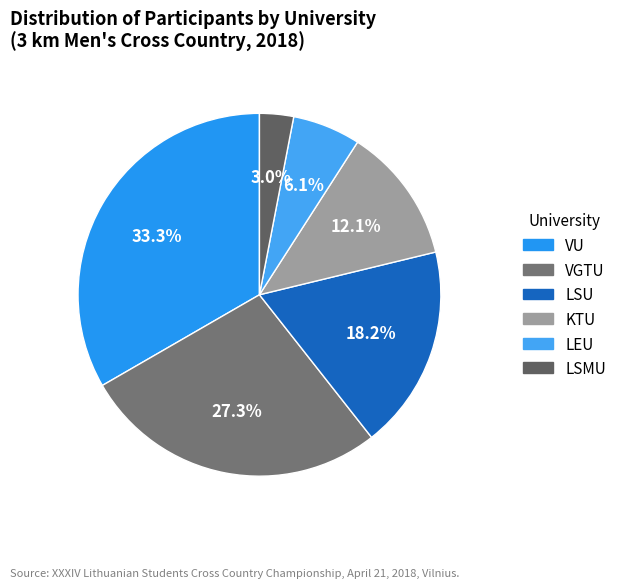

Rank the categories by value from lowest to highest.

LSMU, LEU, KTU, LSU, VGTU, VU